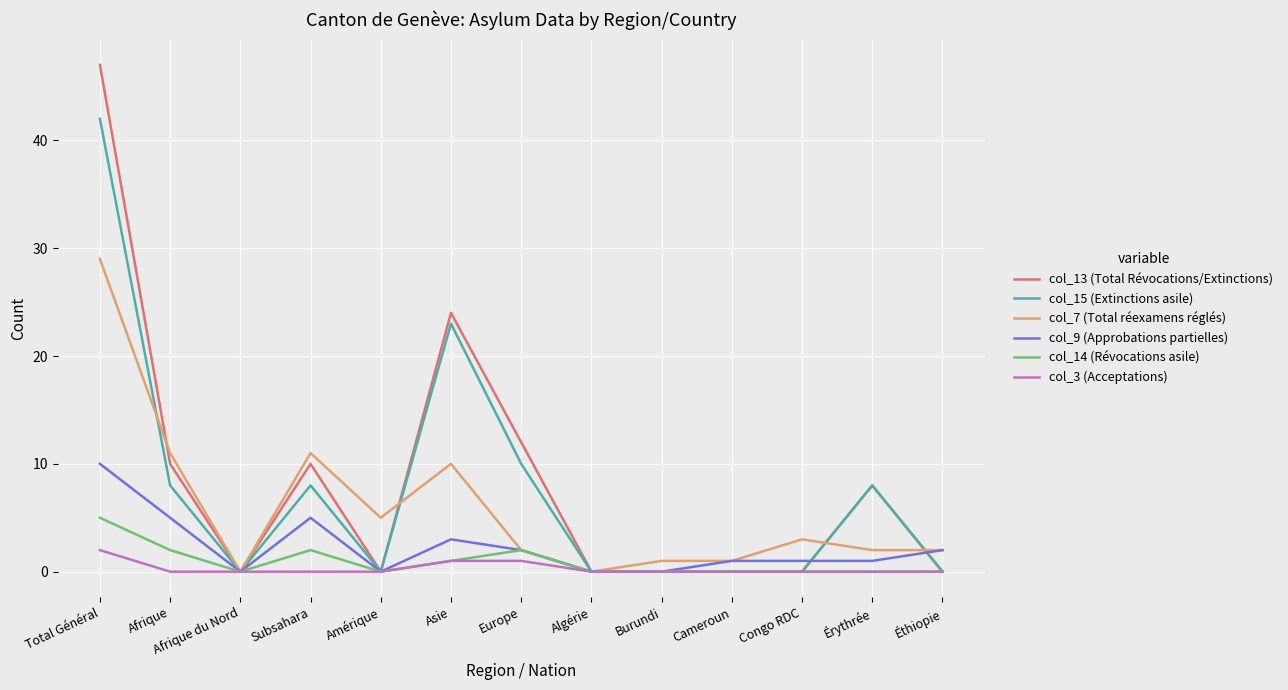

What position from the right is Afrique du Nord?

11